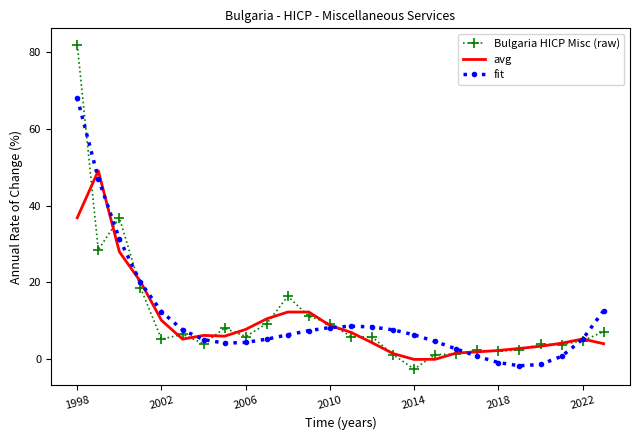

Rank the series by their maximum value, from lowest to highest.

avg, fit, Bulgaria HICP Misc (raw)